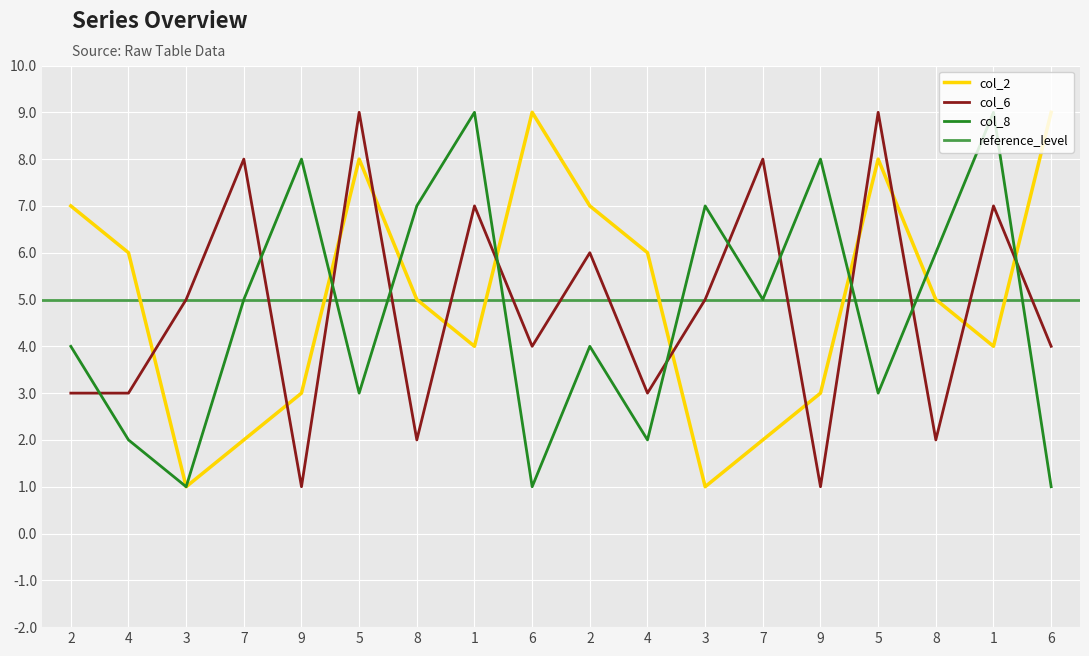

What is the total value across all series at 6?

14